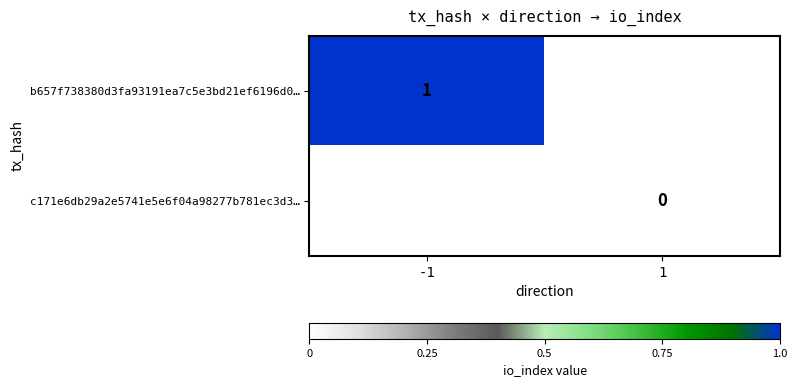

At how many categories does at least one series exceed 0?

1